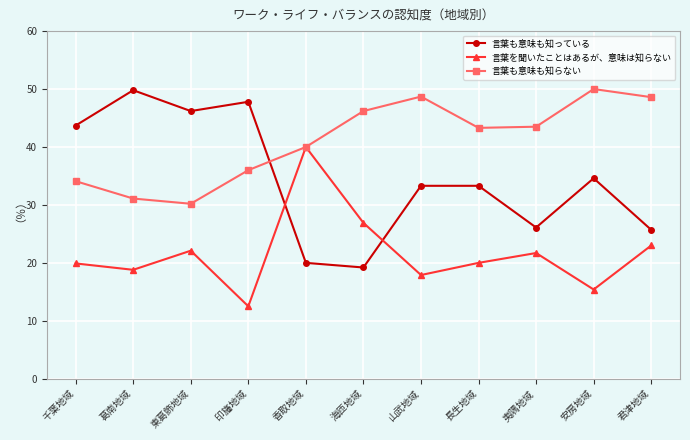

What is the difference between the second highest and second lowest values in the 言葉も意味も知らない series?

17.6